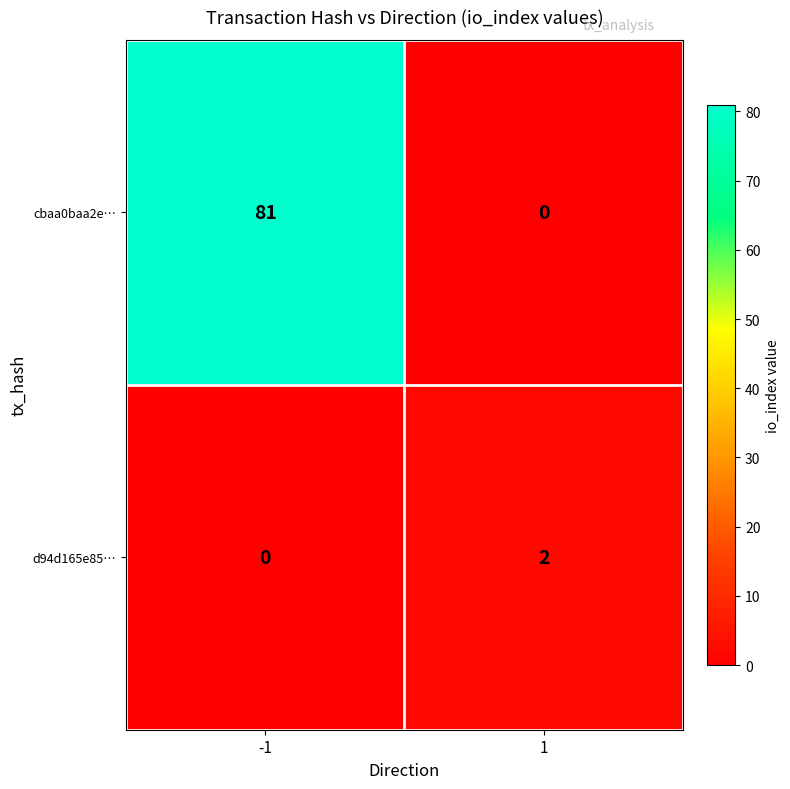

What is the spread (max minus min) of values at 1?

2